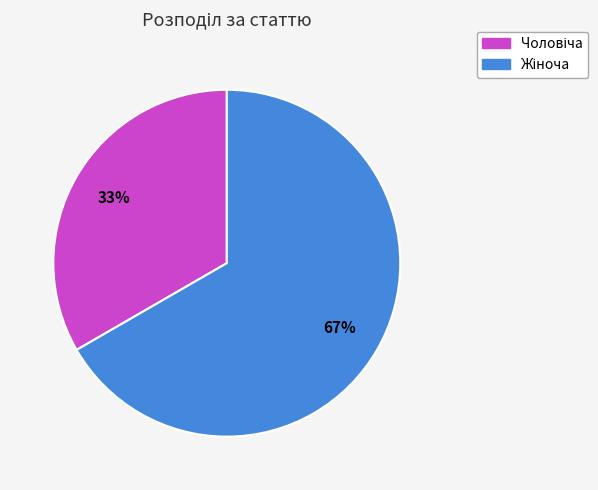

Is there any slice that represents more than half of the pie?

Yes